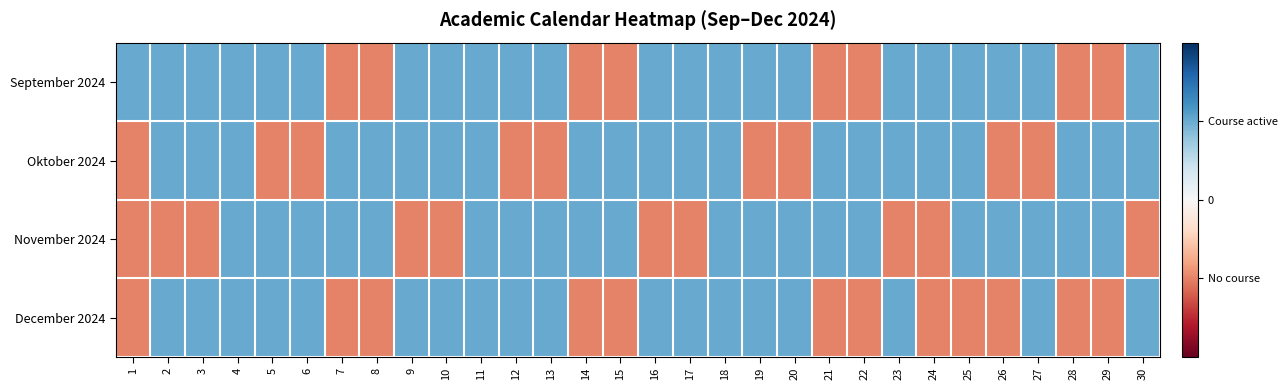

Which label corresponds to the smallest value in the chart?

7